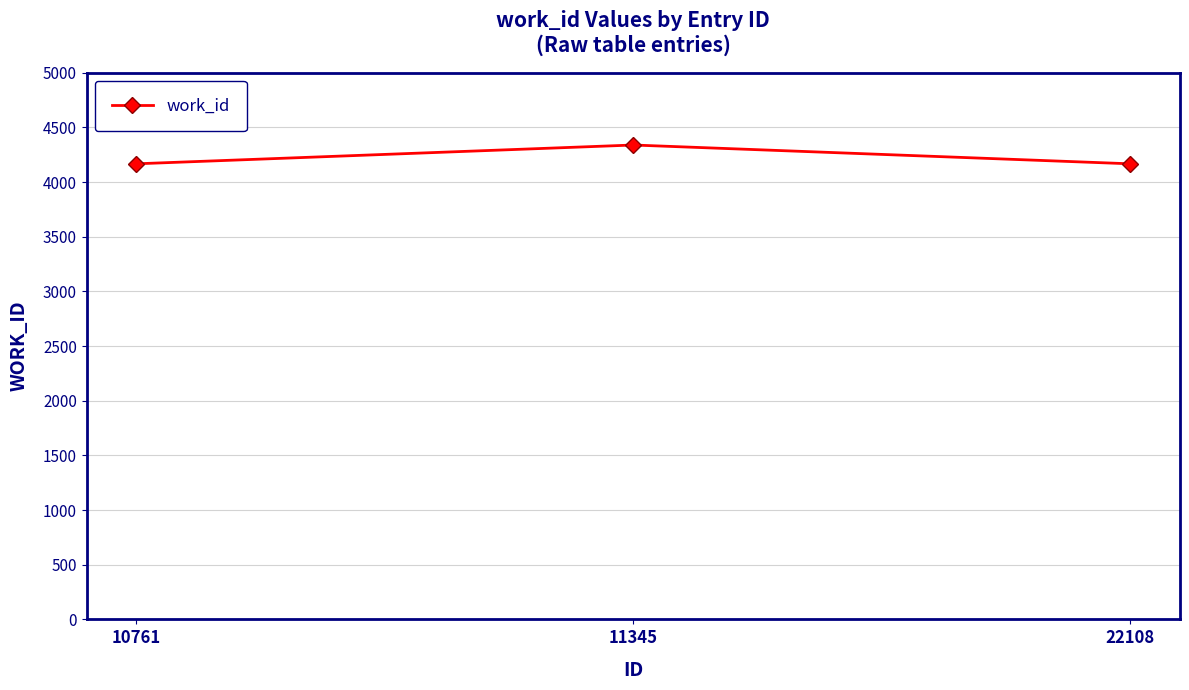

What is the smallest value displayed?

4167